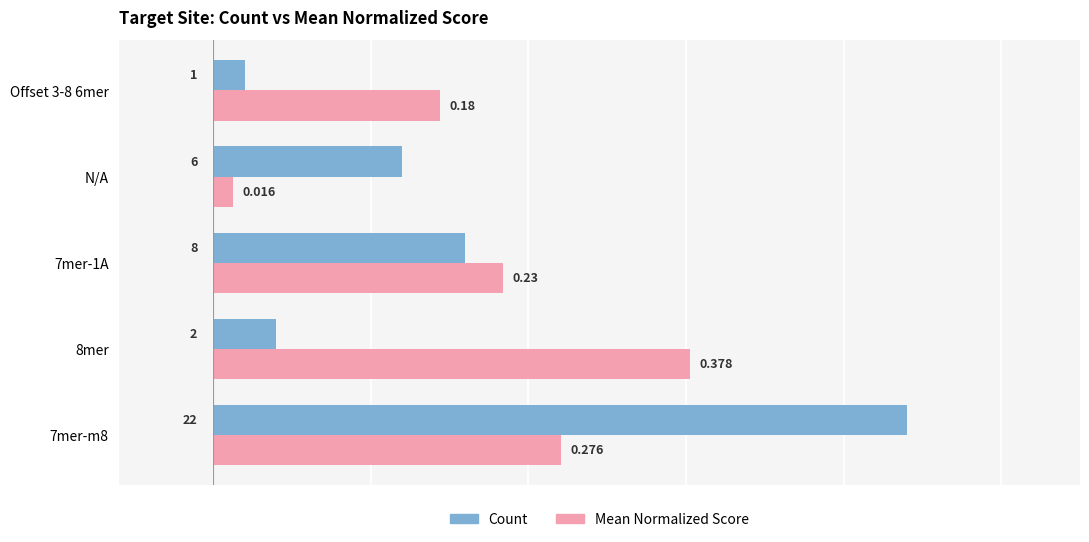

Which series has the largest total across all categories?

Mean Normalized Score